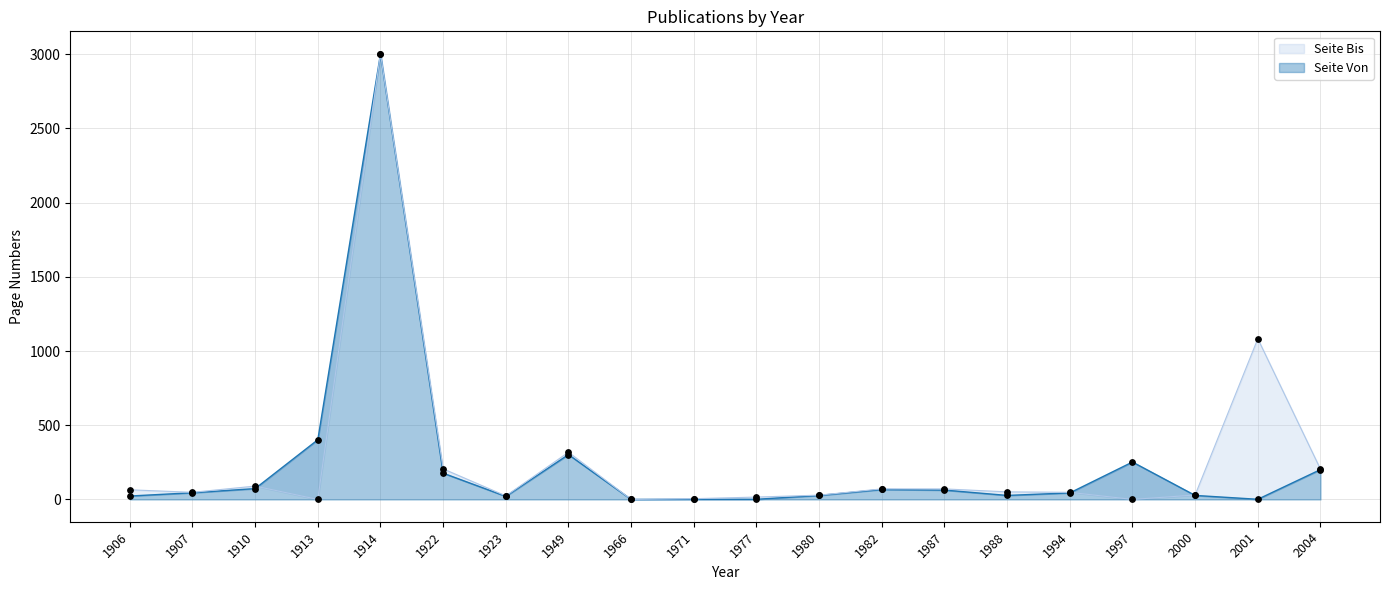

Is the value of Seite Von at 1994 greater than the value of Seite Bis at 1988?

No